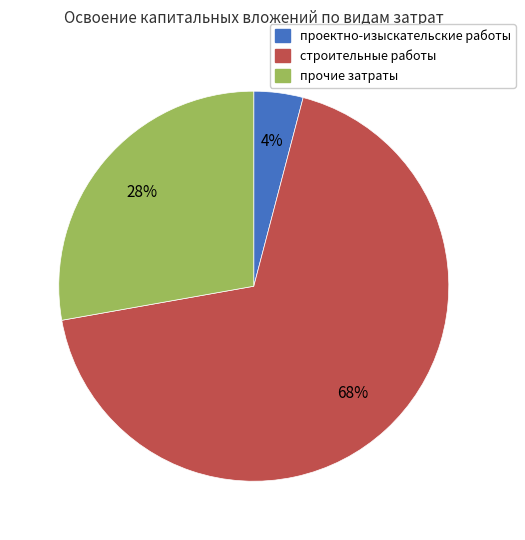

Which has a higher value, строительные работы or проектно-изыскательские работы?

строительные работы